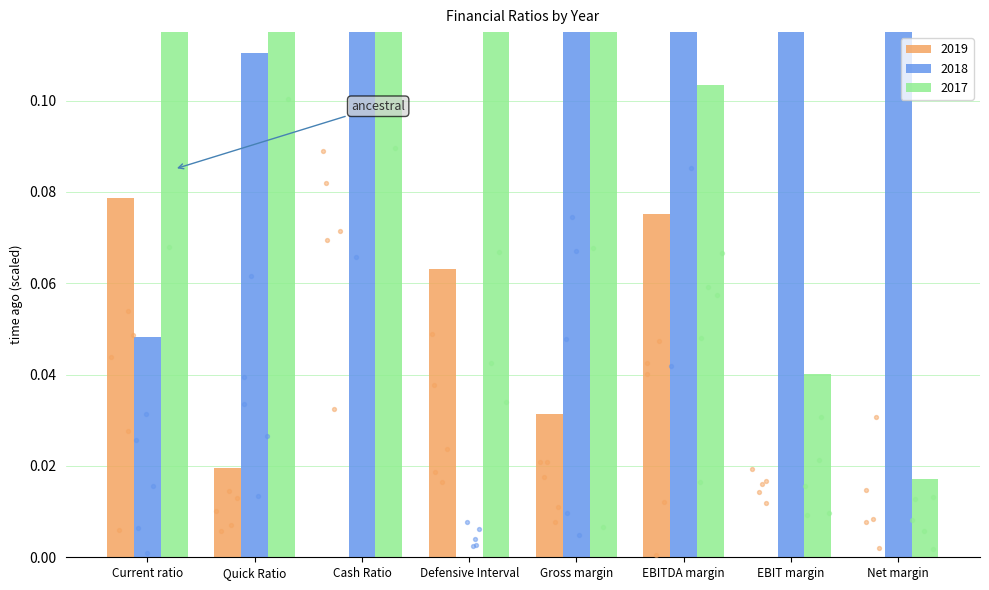

Which series contains the highest Y value?

2017